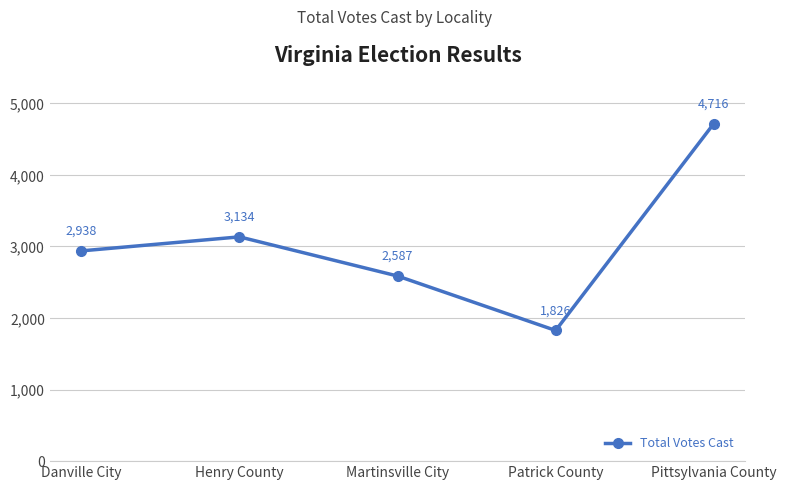

What is the difference between the second highest and second lowest values?

547